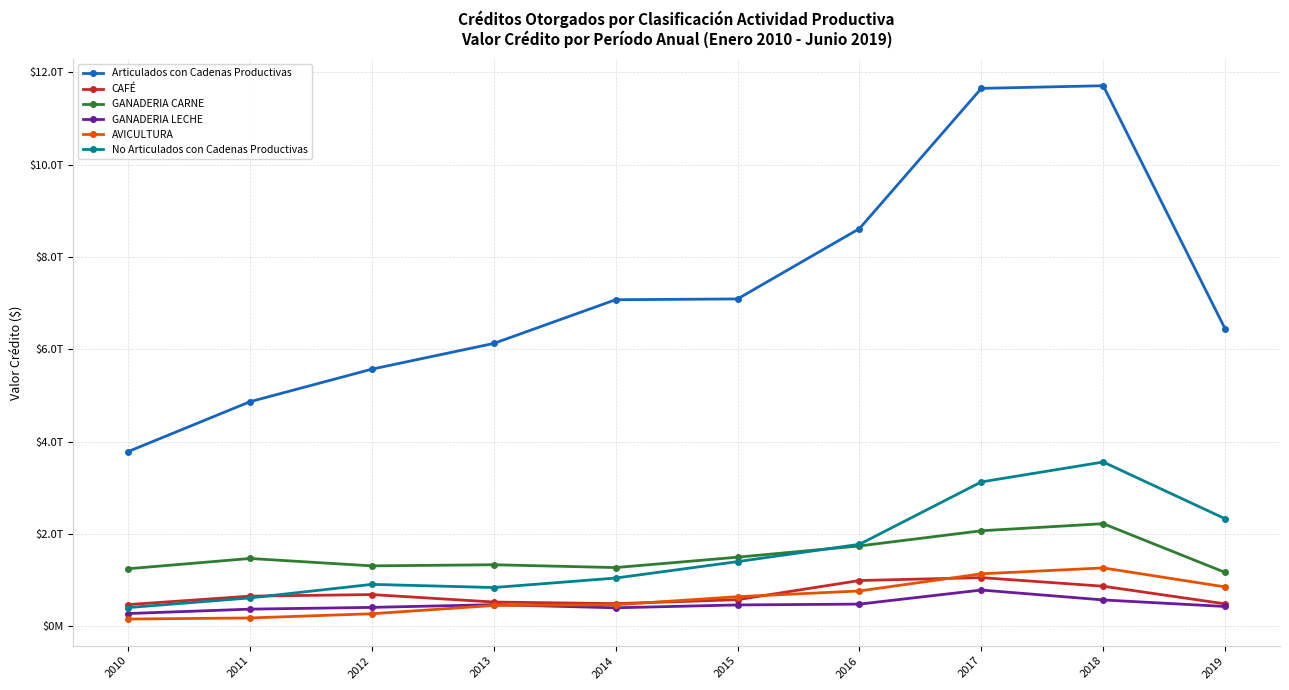

What is the sum of the No Articulados con Cadenas Productivas values at 2013 and 2010?

1237612705817.0